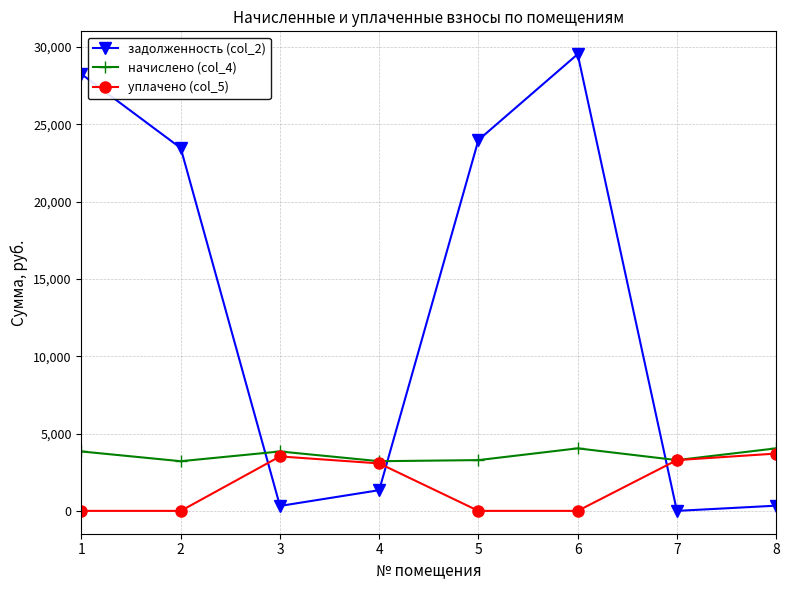

At which category does начислено (col_4) reach its first local valley?

2